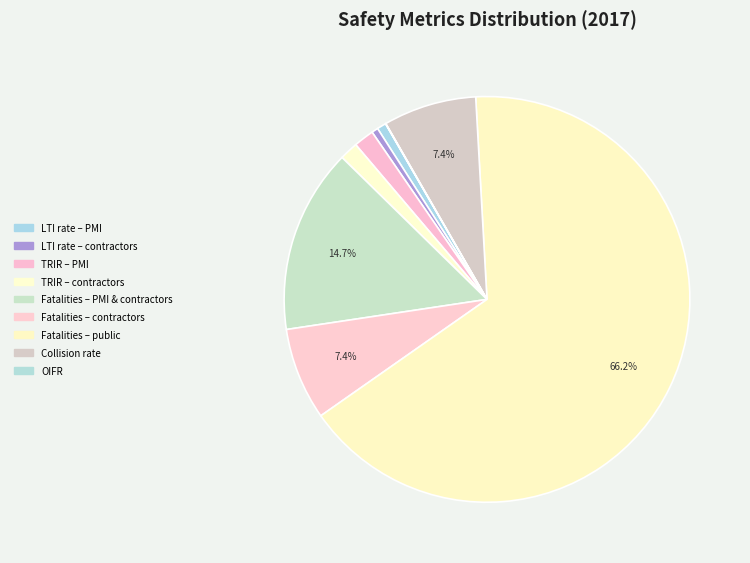

To the nearest percent, what percentage of the pie is LTI rate – contractors?

1%